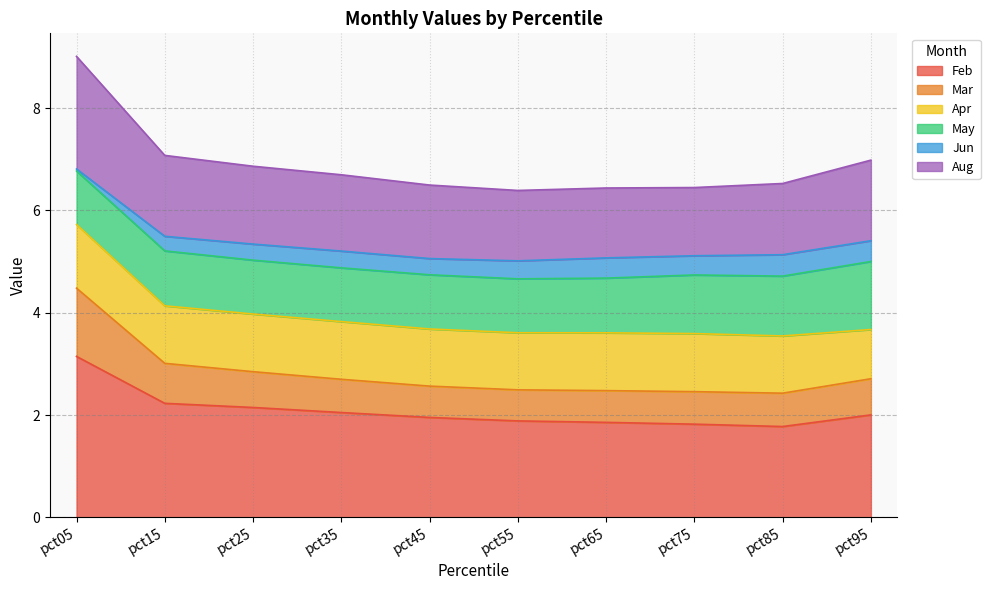

What is the total value across all series at pct35?

6.7